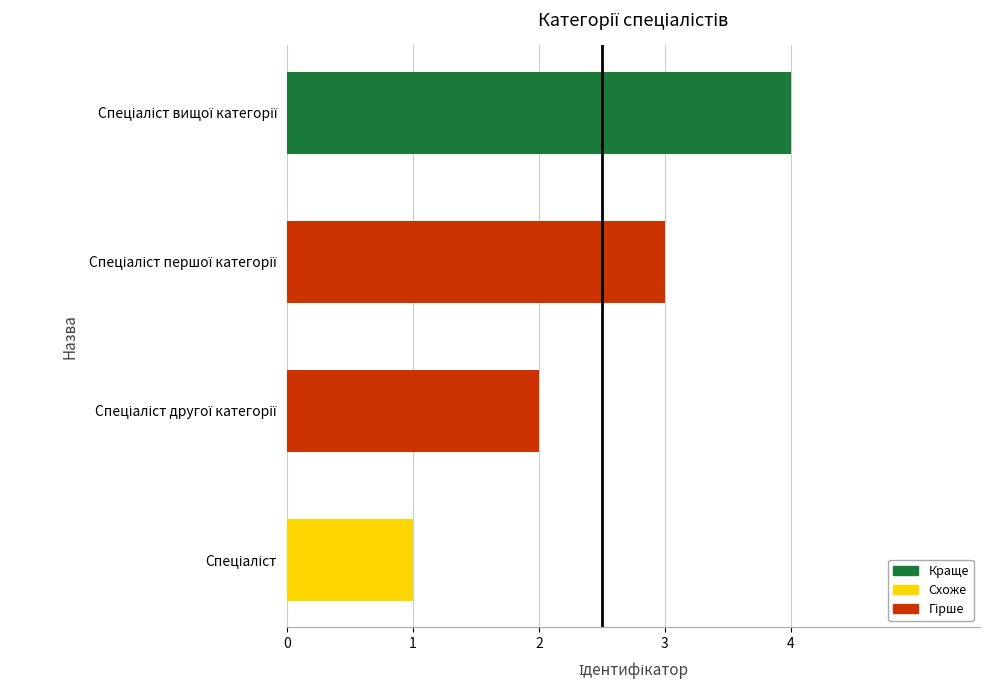

What is the maximum value shown in the chart?

4